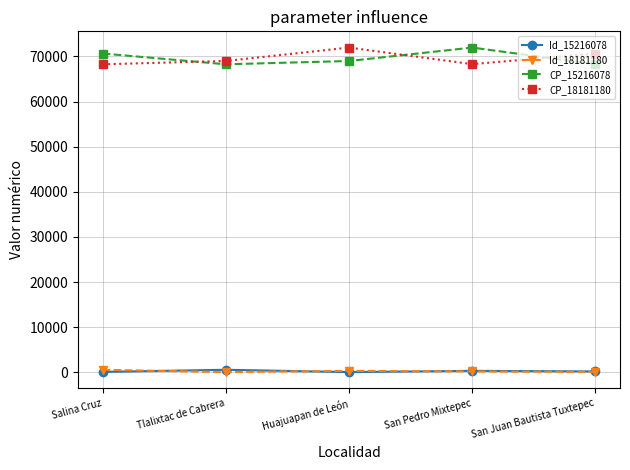

In CP_15216078, how many points are lower than both neighbors (excluding endpoints)?

1